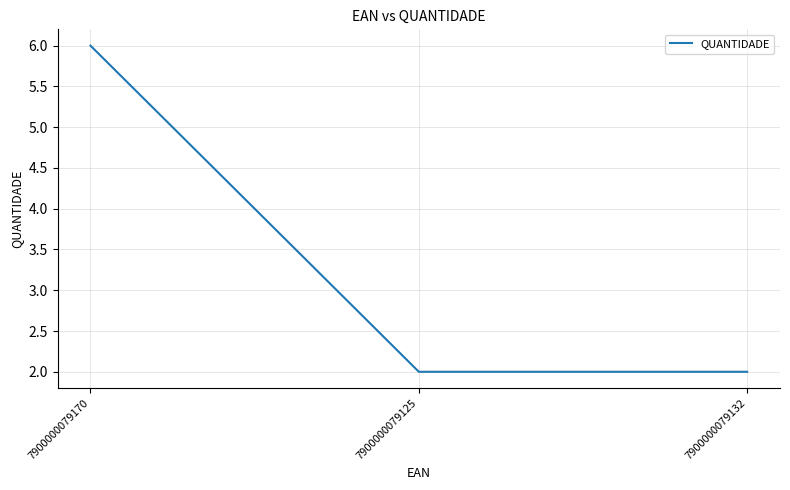

At which category does the chart reach its peak across all series?

7900000079170